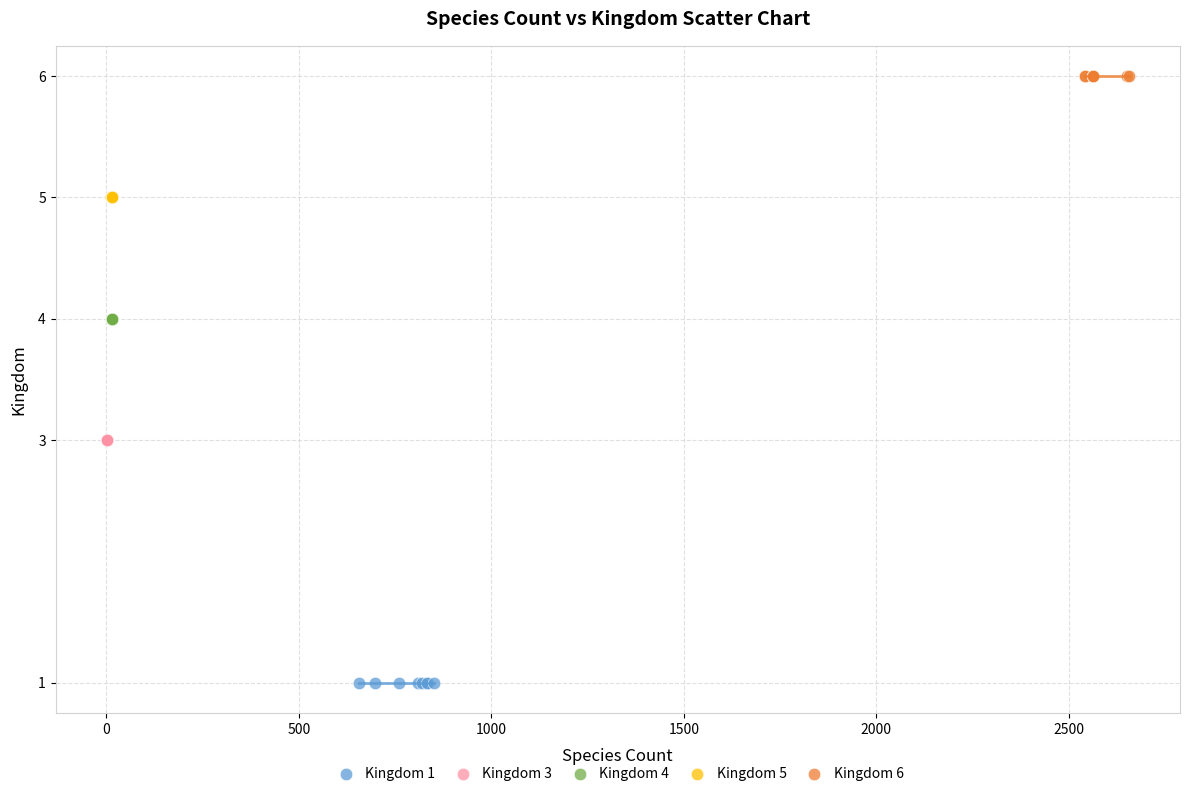

What are all the series names shown in the legend?

Kingdom 1, Kingdom 3, Kingdom 4, Kingdom 5, Kingdom 6